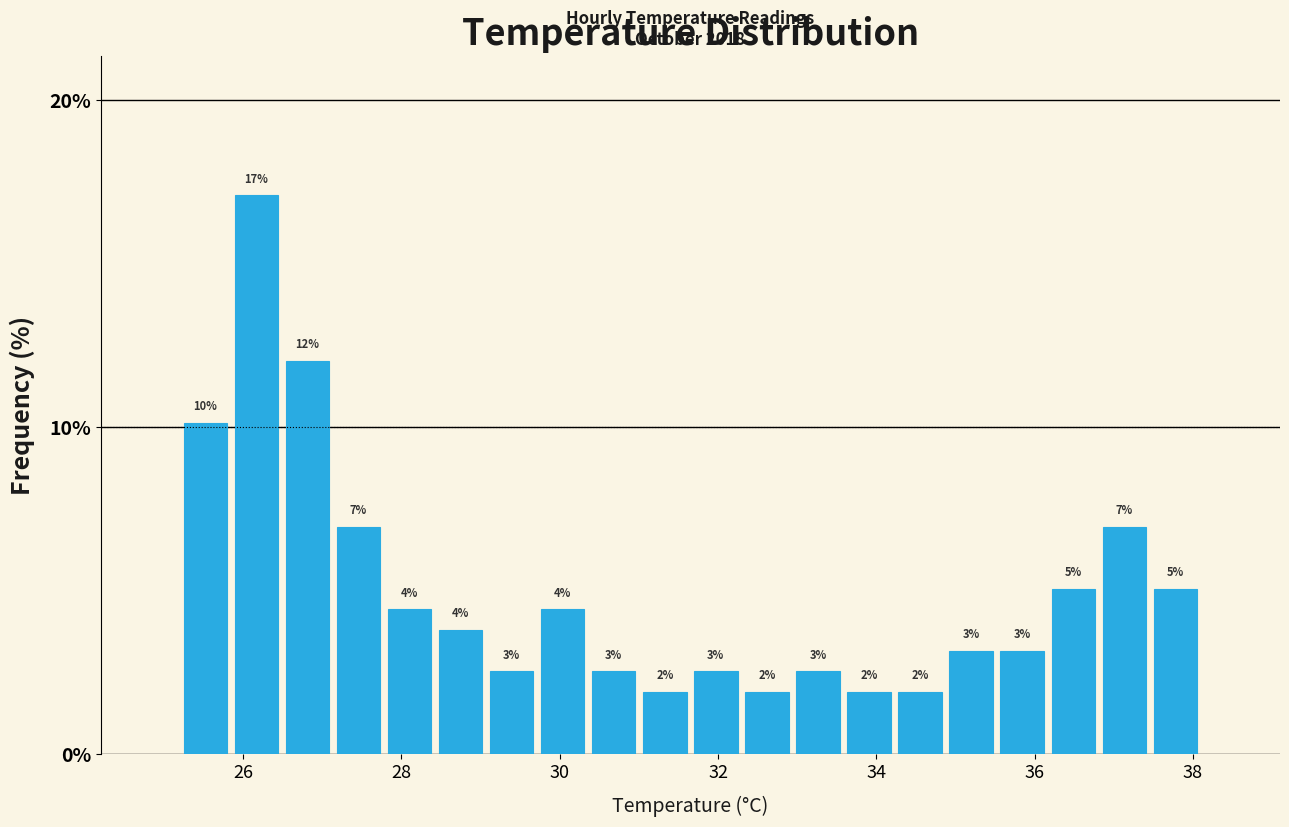

Around what value on the x-axis is the tallest bar? Give the approximate position of its centre, as read against the axis.

26.2